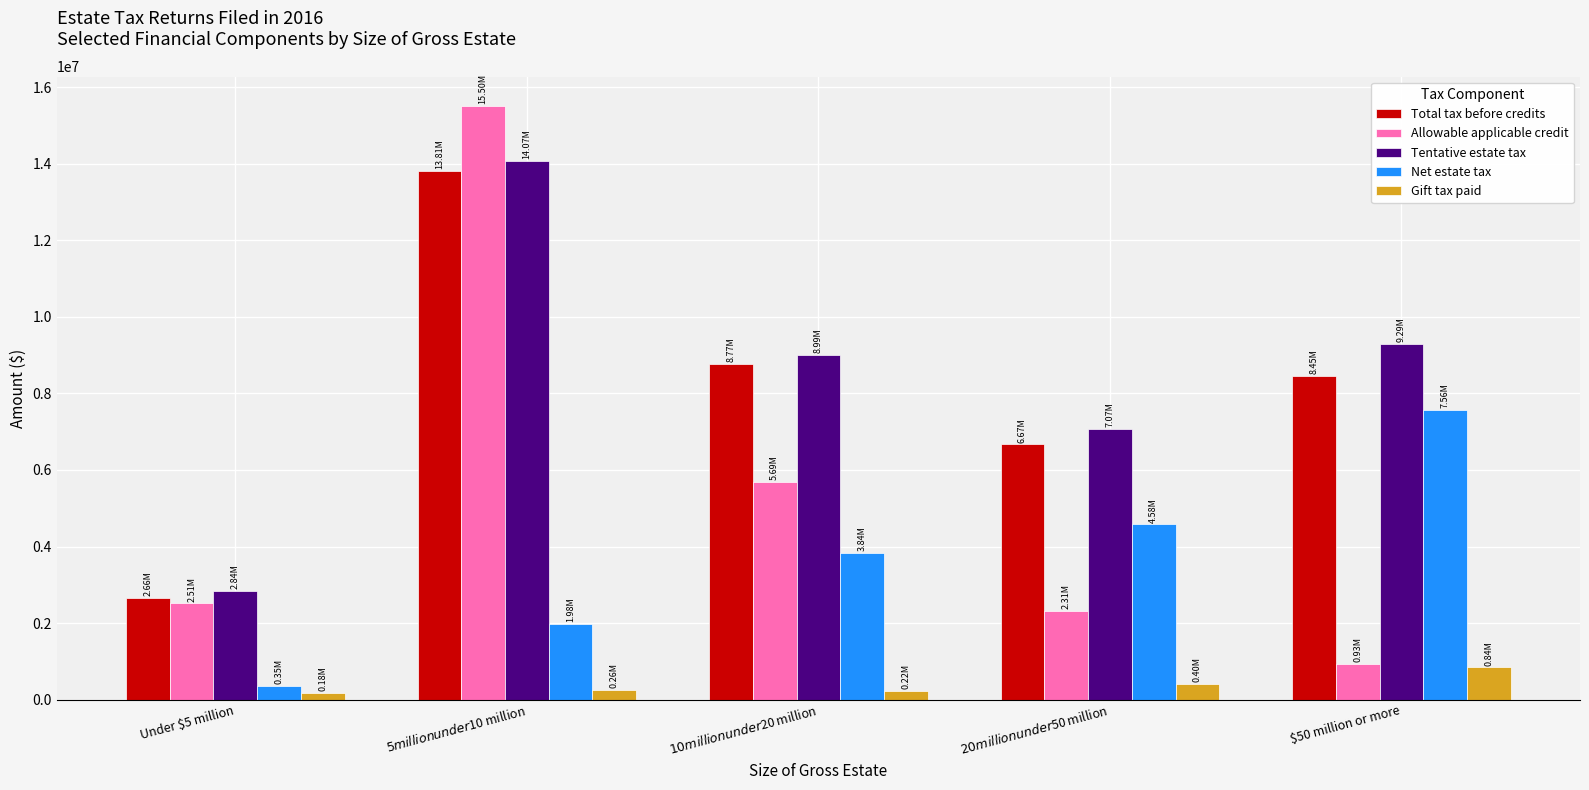

What is the difference between the second highest and minimum values in the Tentative estate tax series?

6442733